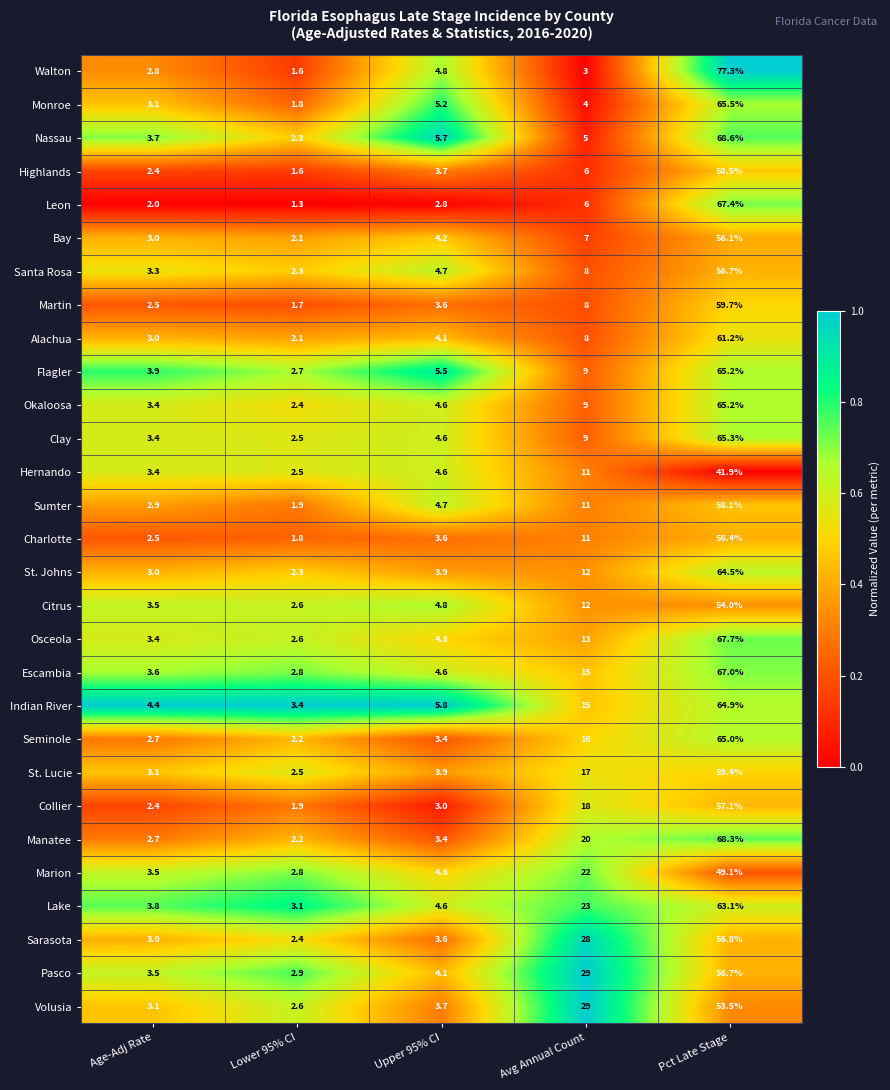

List the labels in order of Citrus value, largest first.

Pct Late Stage, Avg Annual Count, Upper 95% CI, Age-Adj Rate, Lower 95% CI